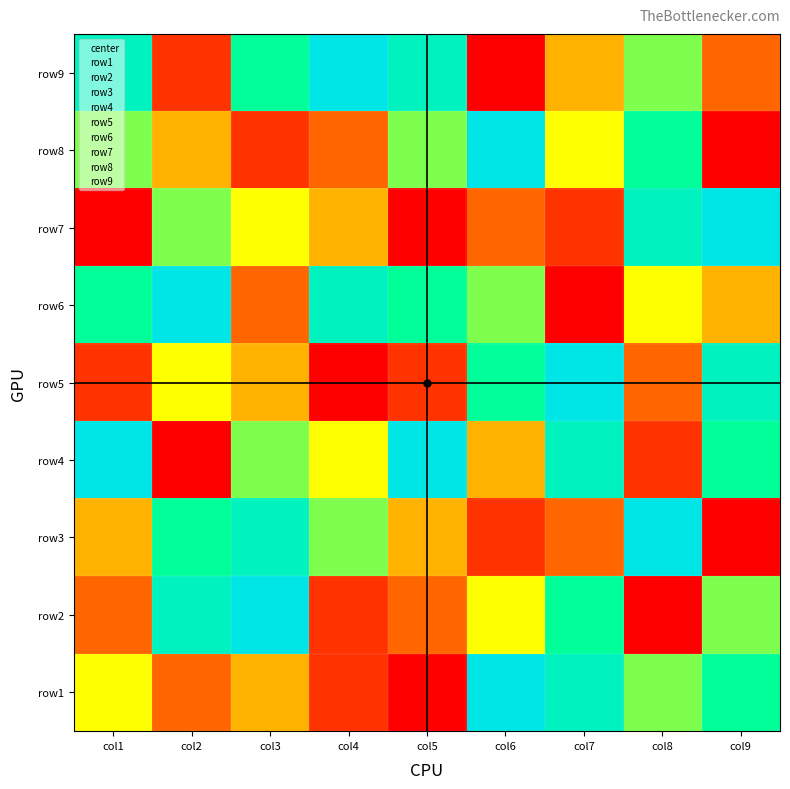

Count the number of categories in the chart.

9